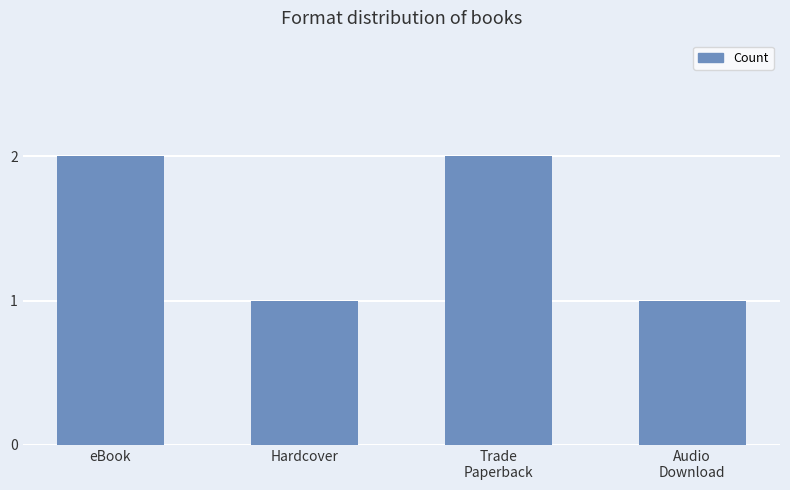

True or false: the data shows 1 at Audio
Download.

True